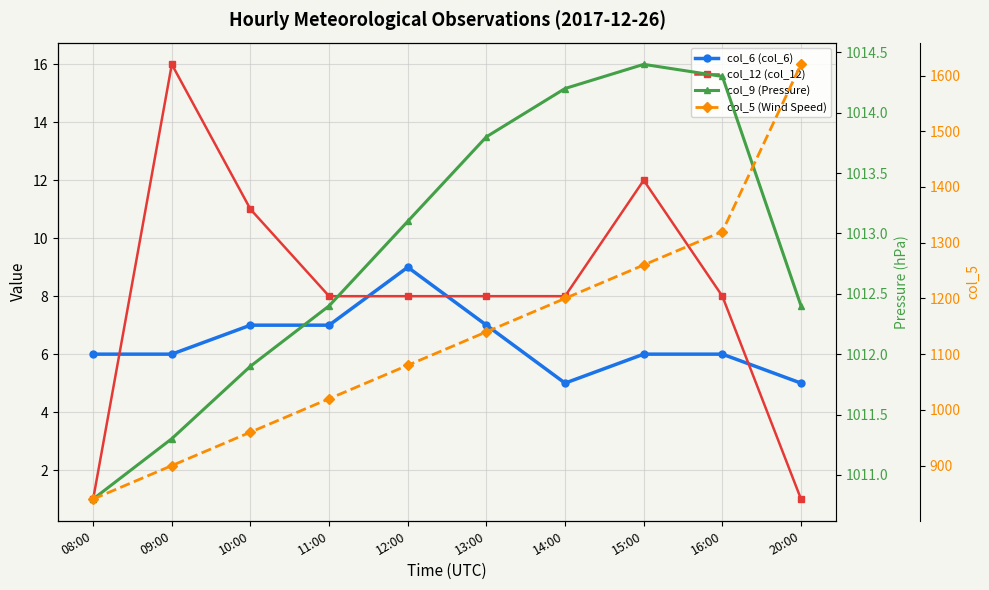

What is the lowest value of the col_5 (Wind Speed) series?

840.0